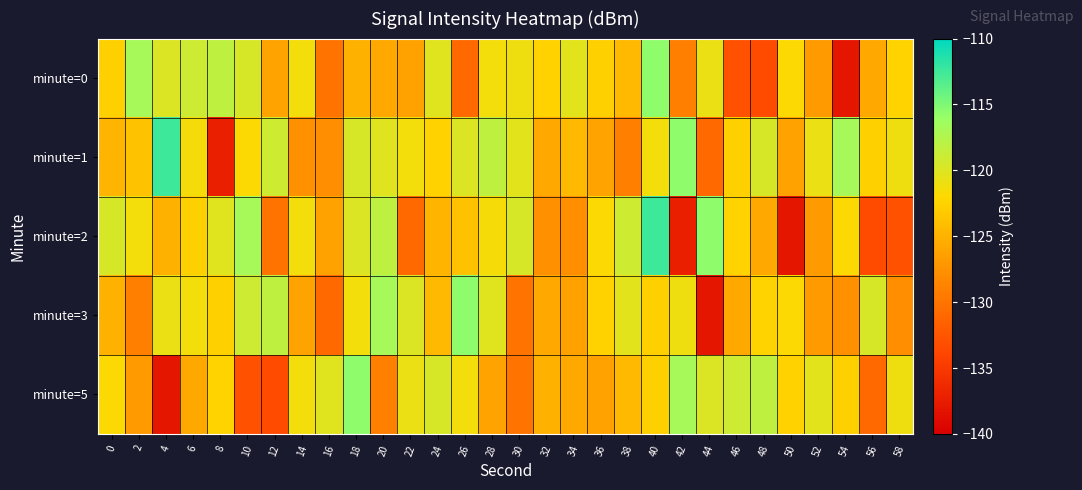

At which category is the sum across all series the highest?

40